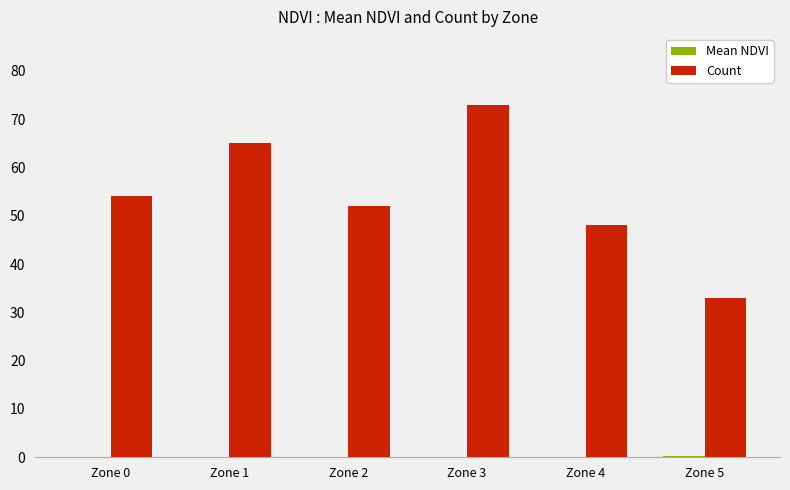

What is the maximum value for Count?

73.0